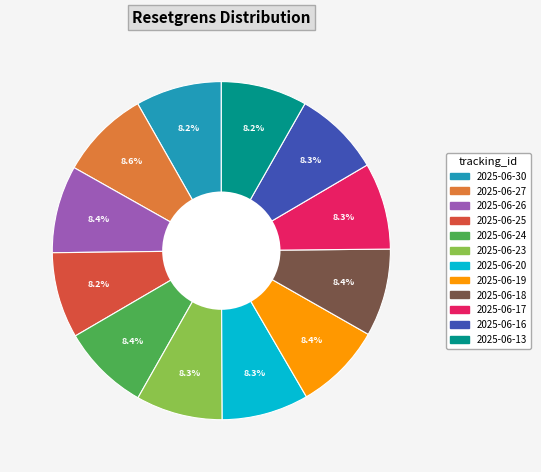

What percentage is NOT represented by 2025-06-25?

91.8%